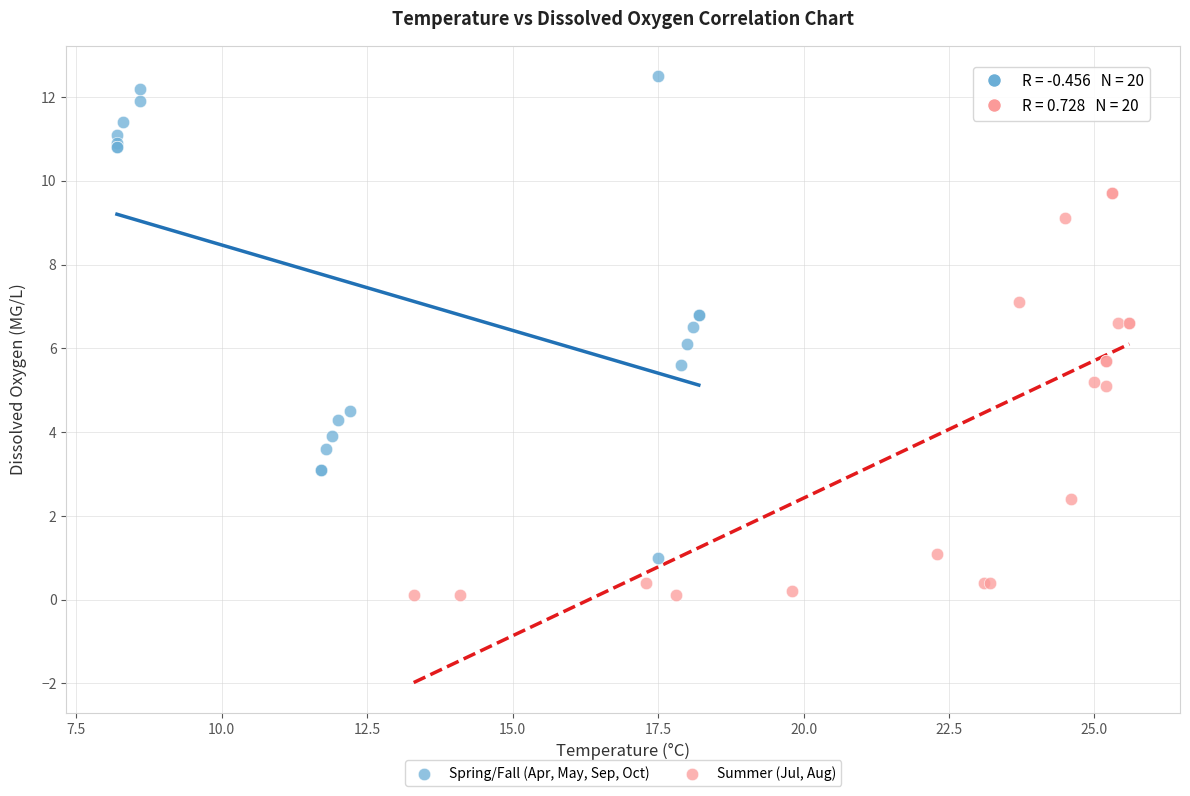

Which series contains the highest Y value?

Spring/Fall (Apr, May, Sep, Oct)